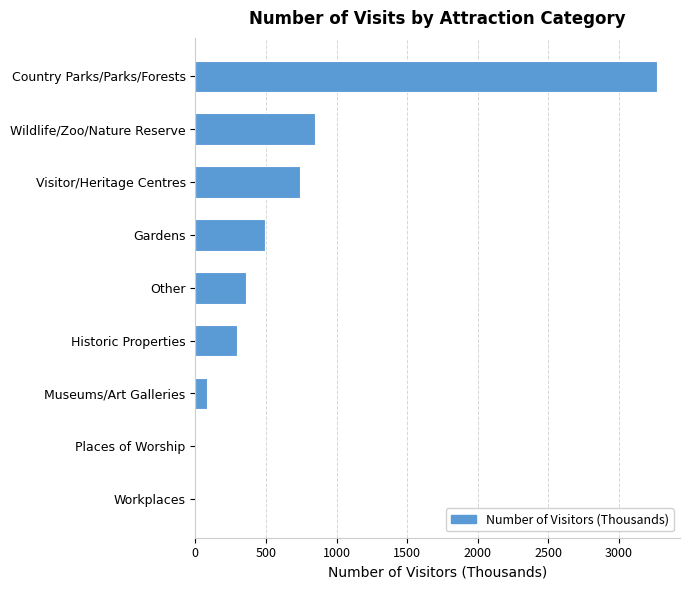

What is the sum of all values?

6090.3